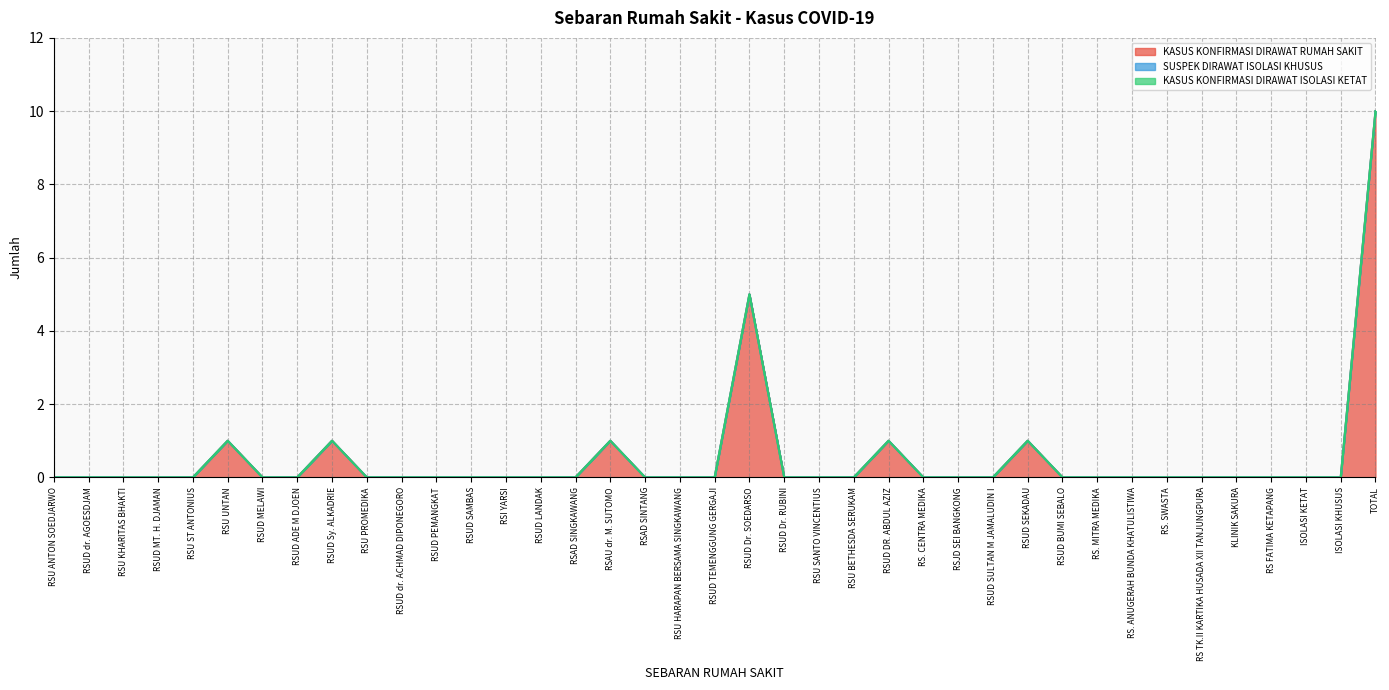

Rank the series by their maximum value, from highest to lowest.

KASUS KONFIRMASI DIRAWAT RUMAH SAKIT, SUSPEK DIRAWAT ISOLASI KHUSUS, KASUS KONFIRMASI DIRAWAT ISOLASI KETAT